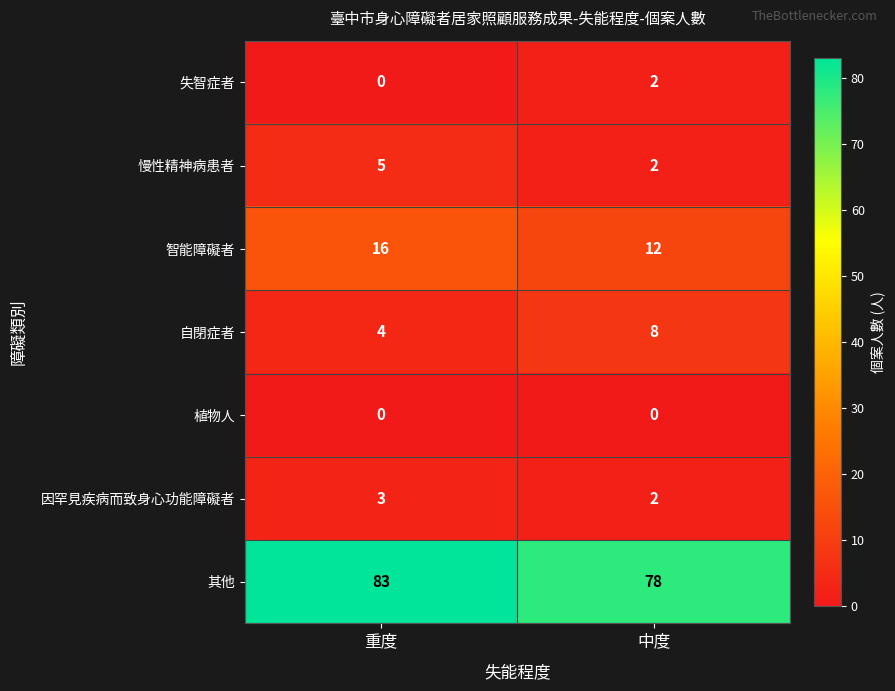

List the series in order of their peak value, lowest first.

植物人, 失智症者, 因罕見疾病而致身心功能障礙者, 慢性精神病患者, 自閉症者, 智能障礙者, 其他